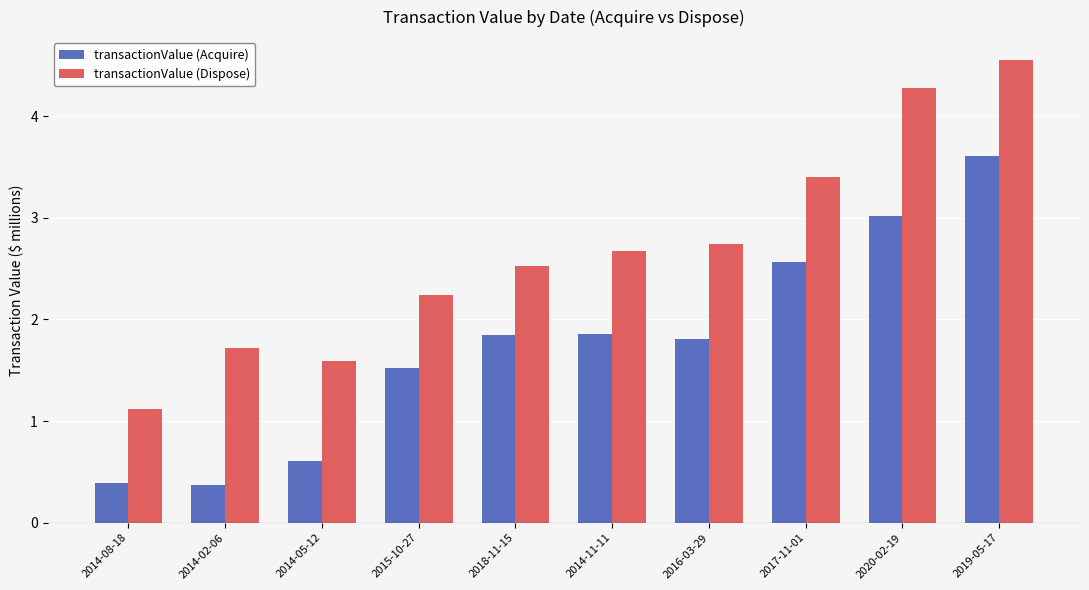

At which category is the sum across all series the highest?

2019-05-17